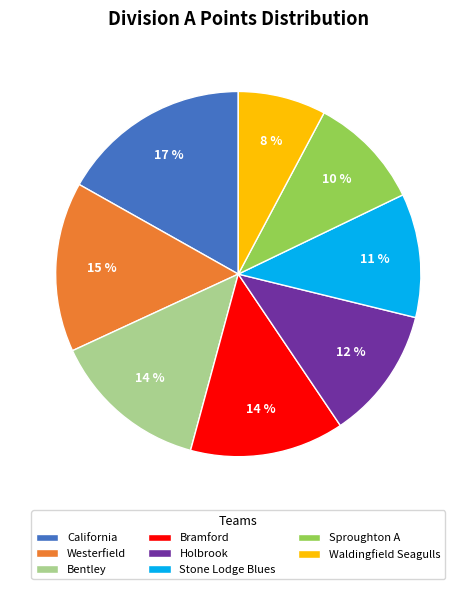

Count the number of slices in the pie.

8